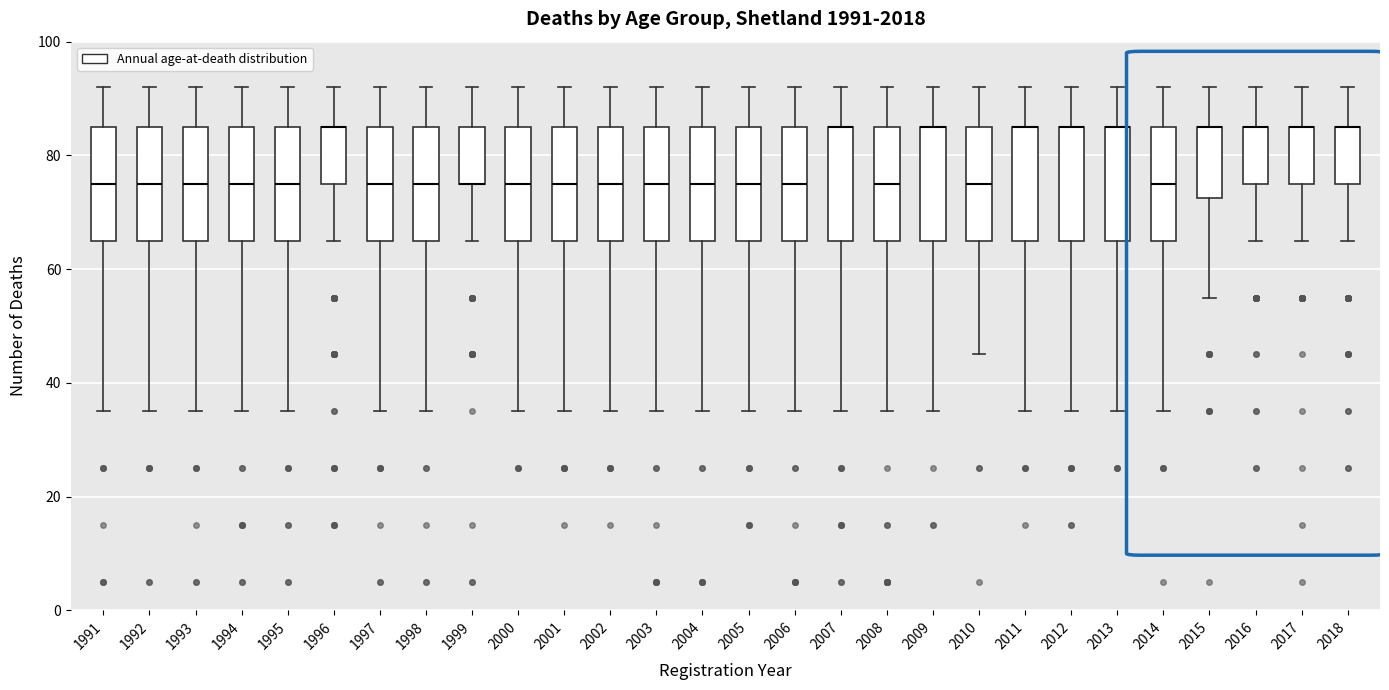

Reading left to right, read every box against the y-axis: the position of its median line, the range the box covers, and the ends of its whiskers. The values are not printed on the chart, so give them approximately, as read against the axis.

1991: median 76, box 66 to 86, whiskers 36 to 92
1992: median 76, box 66 to 86, whiskers 36 to 92
1993: median 76, box 66 to 86, whiskers 36 to 92
1994: median 76, box 66 to 86, whiskers 36 to 92
1995: median 76, box 66 to 86, whiskers 36 to 92
1996: median 86 (drawn on the box's upper edge), box 76 to 86, whiskers 66 to 92
1997: median 76, box 66 to 86, whiskers 36 to 92
1998: median 76, box 66 to 86, whiskers 36 to 92
1999: median 76 (drawn on the box's lower edge), box 76 to 86, whiskers 66 to 92
2000: median 76, box 66 to 86, whiskers 36 to 92
2001: median 76, box 66 to 86, whiskers 36 to 92
2002: median 76, box 66 to 86, whiskers 36 to 92
2003: median 76, box 66 to 86, whiskers 36 to 92
2004: median 76, box 66 to 86, whiskers 36 to 92
2005: median 76, box 66 to 86, whiskers 36 to 92
2006: median 76, box 66 to 86, whiskers 36 to 92
2007: median 86 (drawn on the box's upper edge), box 66 to 86, whiskers 36 to 92
2008: median 76, box 66 to 86, whiskers 36 to 92
2009: median 86 (drawn on the box's upper edge), box 66 to 86, whiskers 36 to 92
2010: median 76, box 66 to 86, whiskers 46 to 92
2011: median 86 (drawn on the box's upper edge), box 66 to 86, whiskers 36 to 92
2012: median 86 (drawn on the box's upper edge), box 66 to 86, whiskers 36 to 92
2013: median 86 (drawn on the box's upper edge), box 66 to 86, whiskers 36 to 92
2014: median 76, box 66 to 86, whiskers 36 to 92
2015: median 86 (drawn on the box's upper edge), box 72 to 86, whiskers 56 to 92
2016: median 86 (drawn on the box's upper edge), box 76 to 86, whiskers 66 to 92
2017: median 86 (drawn on the box's upper edge), box 76 to 86, whiskers 66 to 92
2018: median 86 (drawn on the box's upper edge), box 76 to 86, whiskers 66 to 92